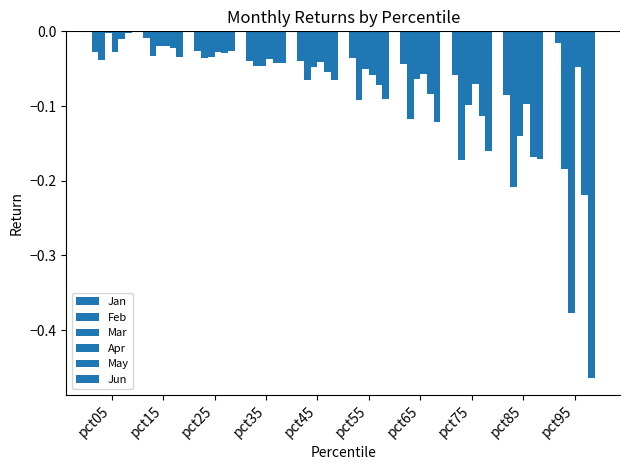

List the labels in order of Mar value, largest first.

pct05, pct15, pct25, pct35, pct45, pct55, pct65, pct75, pct85, pct95